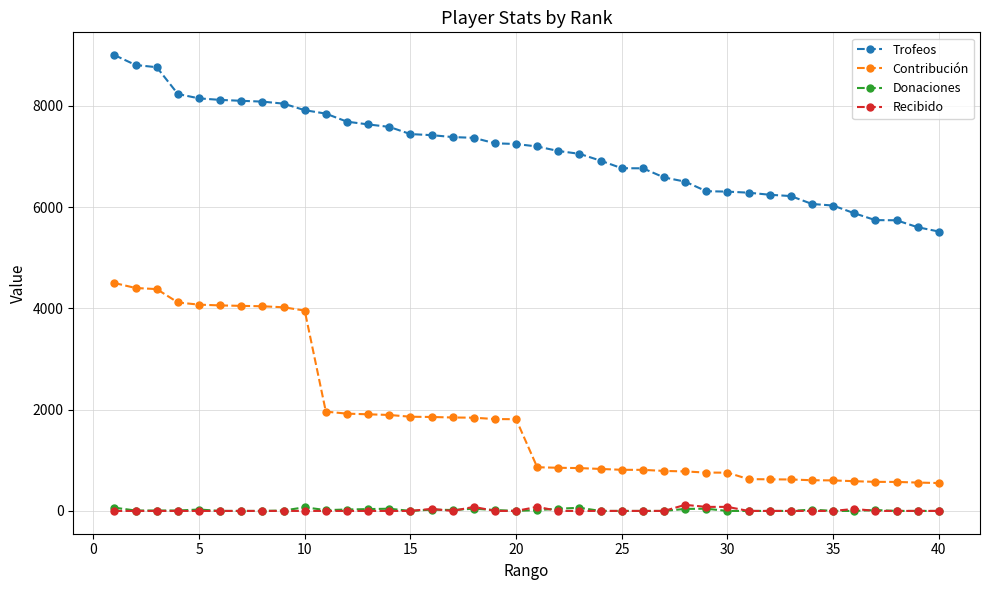

True or false: Recibido has more than 1 points higher than both neighbors.

True